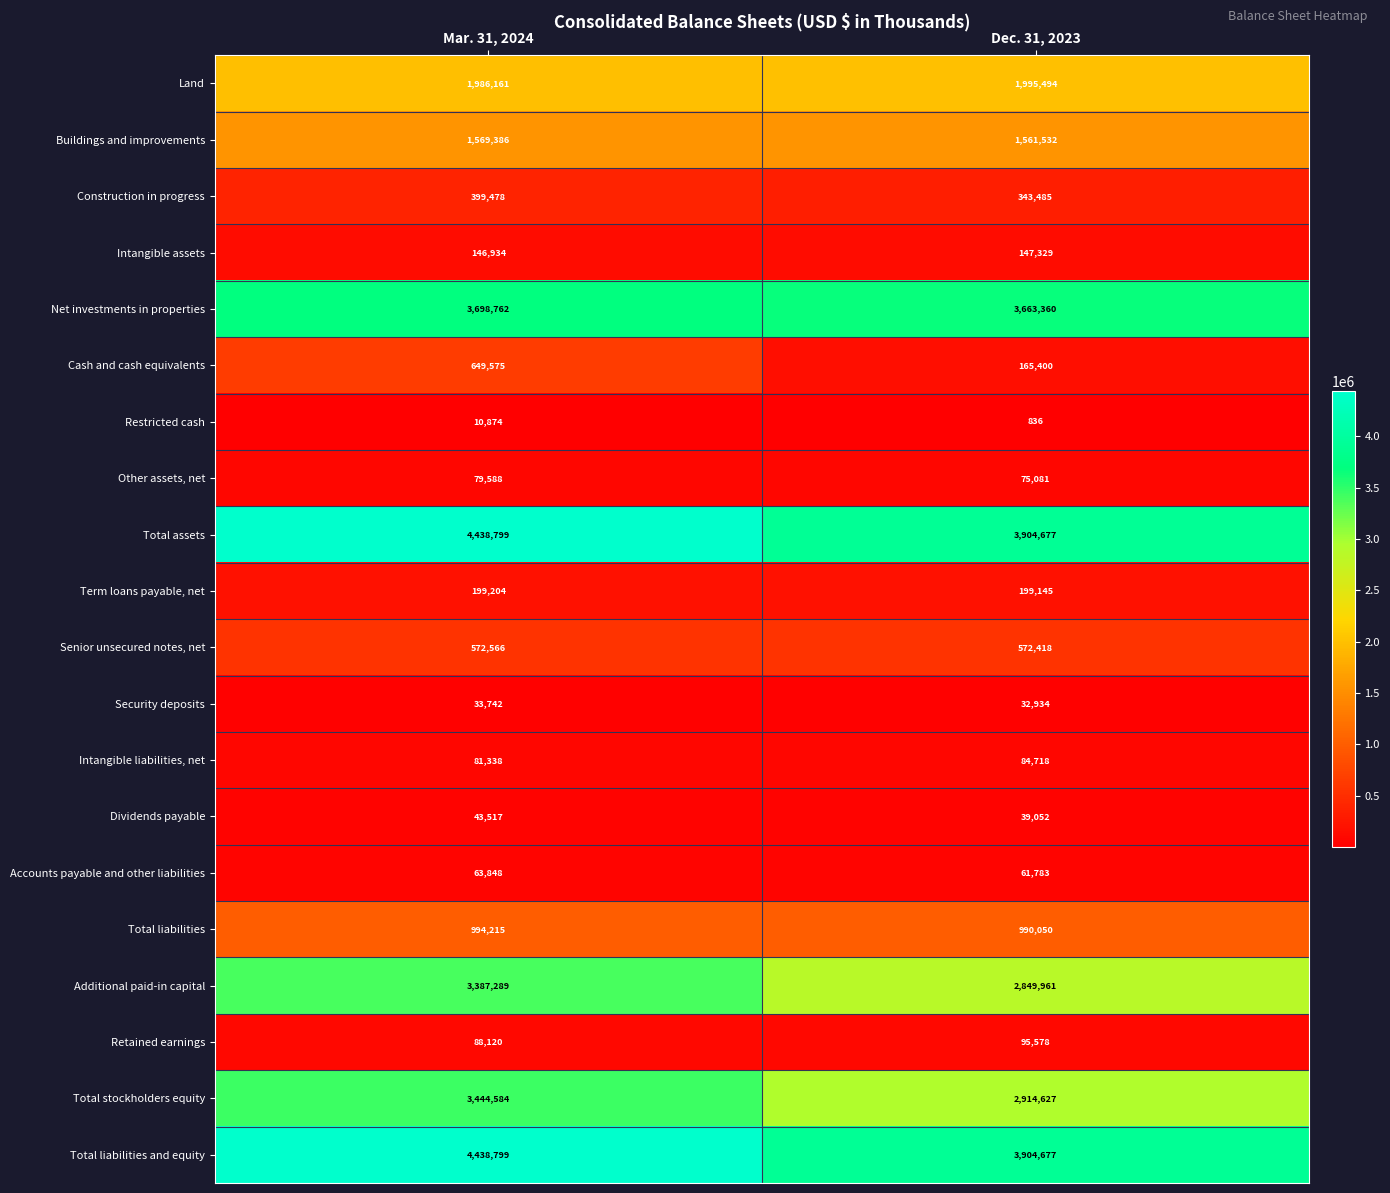

What value does the Net investments in properties series have at Mar. 31, 2024?

3698762